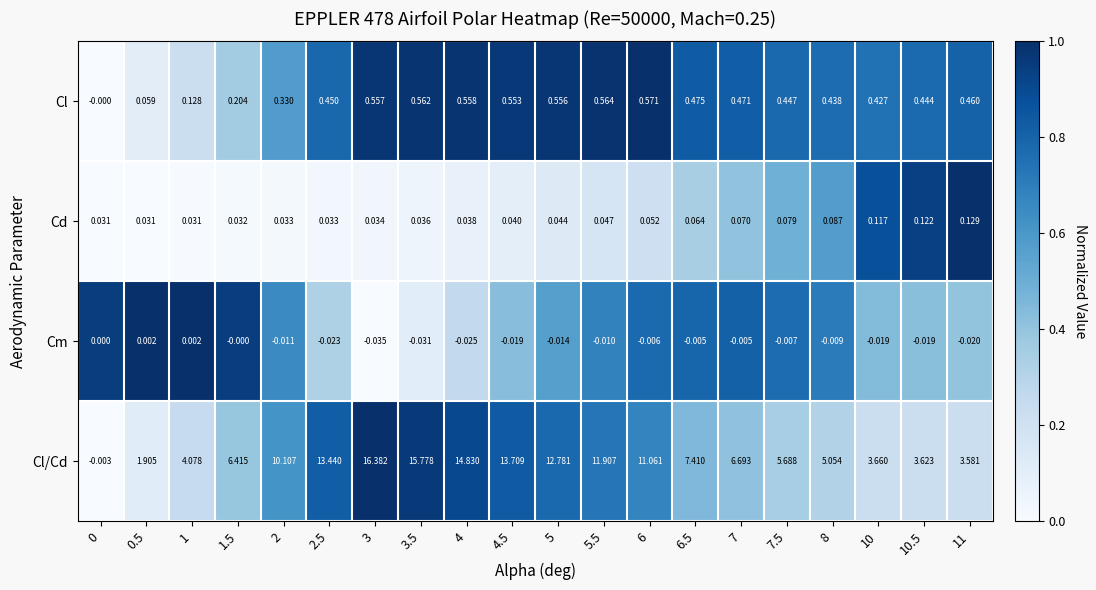

What is the total value across all series at 4?

15.4